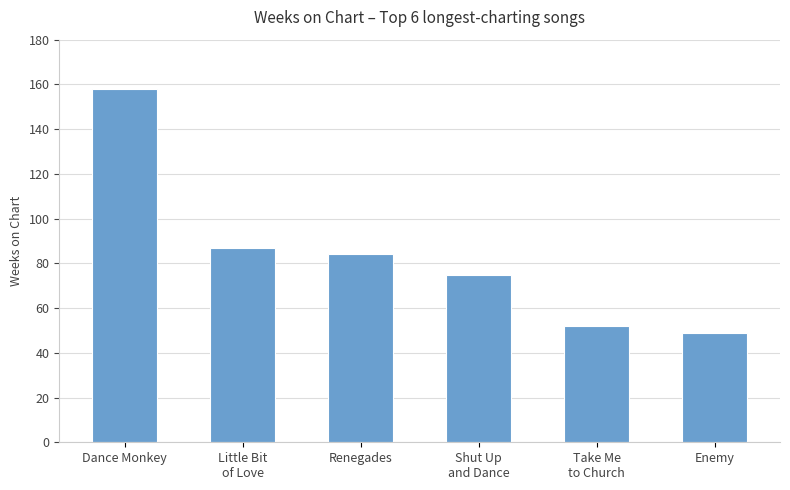

Count the number of categories in the chart.

6